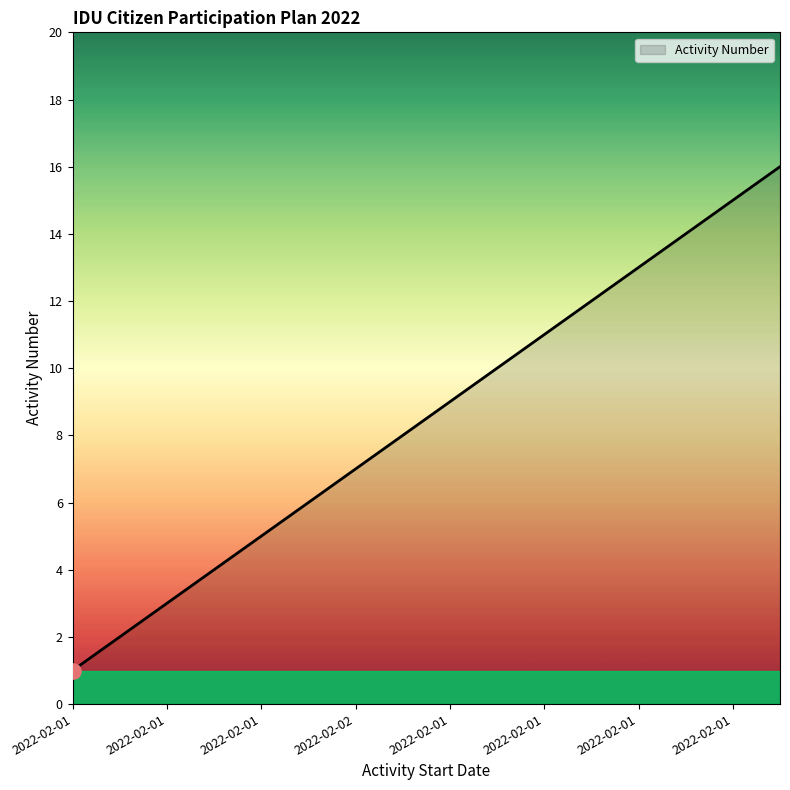

What is the difference between the maximum and minimum values?

15